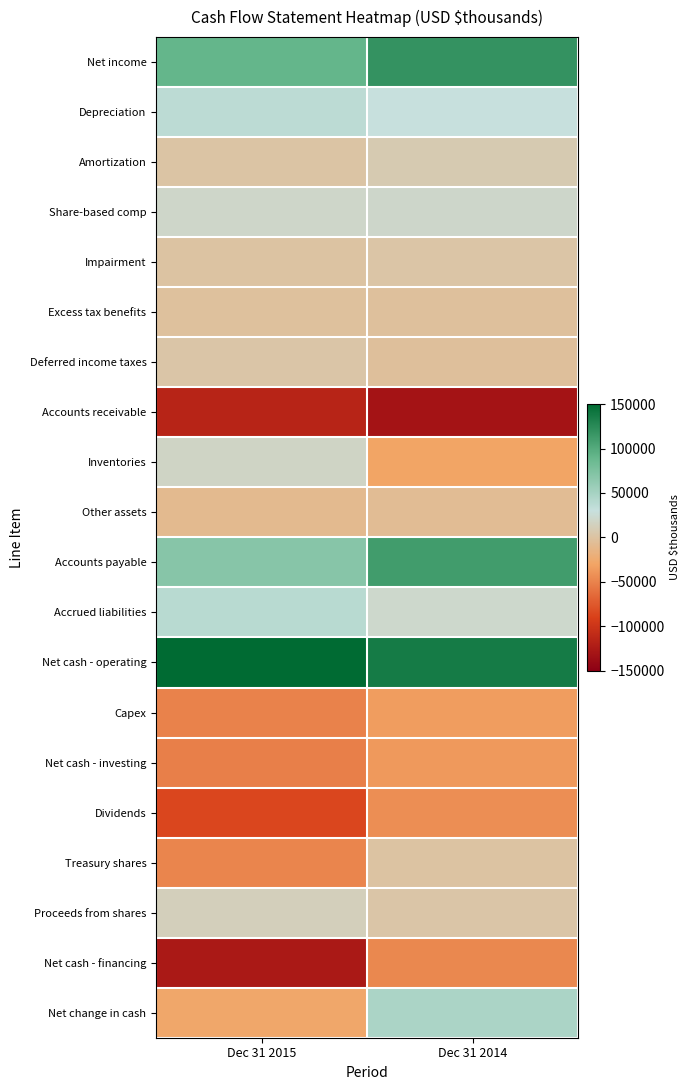

Reading left to right, transcribe all the data shown in this chart.

Net income: Dec 31 2015=90620	Dec 31 2014=118550
Depreciation: Dec 31 2015=36884	Dec 31 2014=29559
Amortization: Dec 31 2015=1536	Dec 31 2014=7624
Share-based comp: Dec 31 2015=19875	Dec 31 2014=20046
Impairment: Dec 31 2015=176	Dec 31 2014=2259
Excess tax benefits: Dec 31 2015=-2089	Dec 31 2014=-2533
Deferred income taxes: Dec 31 2015=2914	Dec 31 2014=-3151
Accounts receivable: Dec 31 2015=-115814	Dec 31 2014=-131026
Inventories: Dec 31 2015=18066	Dec 31 2014=-30171
Other assets: Dec 31 2015=-9329	Dec 31 2014=-6592
Accounts payable: Dec 31 2015=68763	Dec 31 2014=111310
Accrued liabilities: Dec 31 2015=39244	Dec 31 2014=21227
Net cash - operating: Dec 31 2015=150846	Dec 31 2014=137058
Capex: Dec 31 2015=-50443	Dec 31 2014=-34777
Net cash - investing: Dec 31 2015=-52269	Dec 31 2014=-36934
Dividends: Dec 31 2015=-85915	Dec 31 2014=-43767
Treasury shares: Dec 31 2015=-48802	Dec 31 2014=0
Proceeds from shares: Dec 31 2015=12562	Dec 31 2014=2466
Net cash - financing: Dec 31 2015=-125423	Dec 31 2014=-47402
Net change in cash: Dec 31 2015=-28051	Dec 31 2014=47201